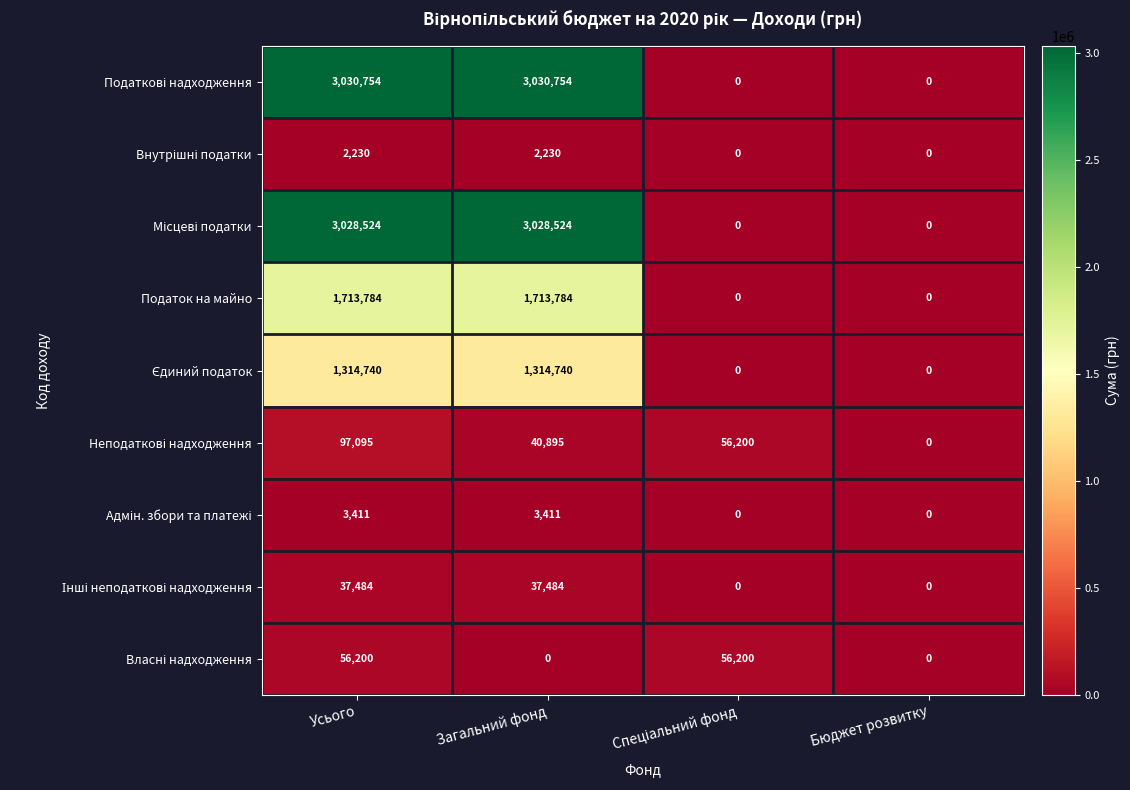

What is the difference between the highest and lowest values at Усього?

3028524